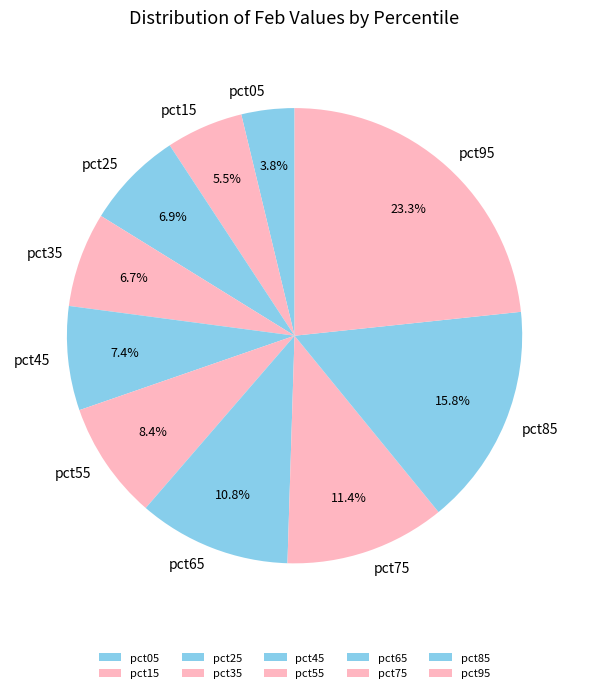

True or false: pct25 accounts for 1% of the total.

False